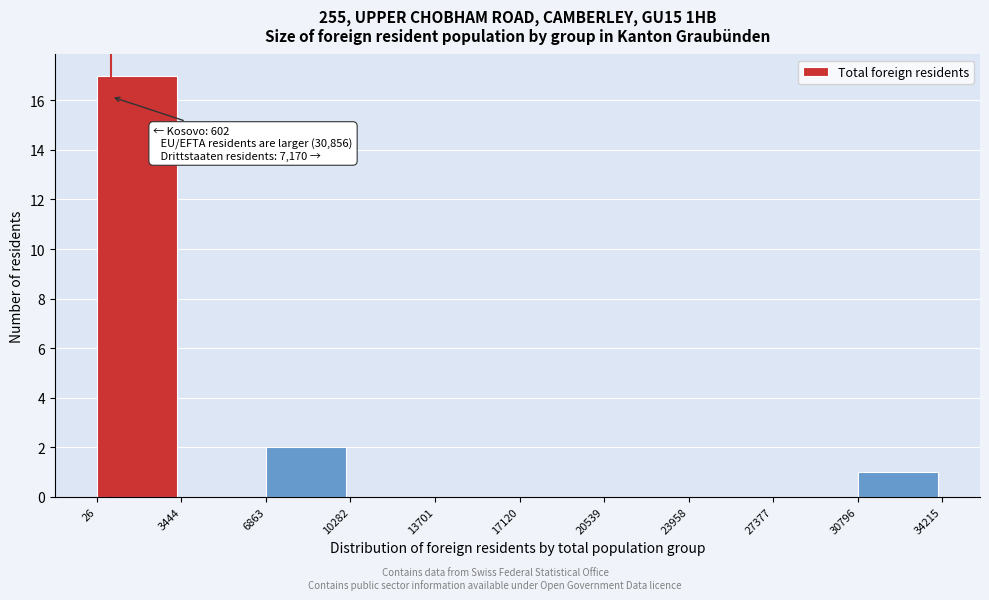

Over which range of the x-axis is the bar tallest?

26 to 3444